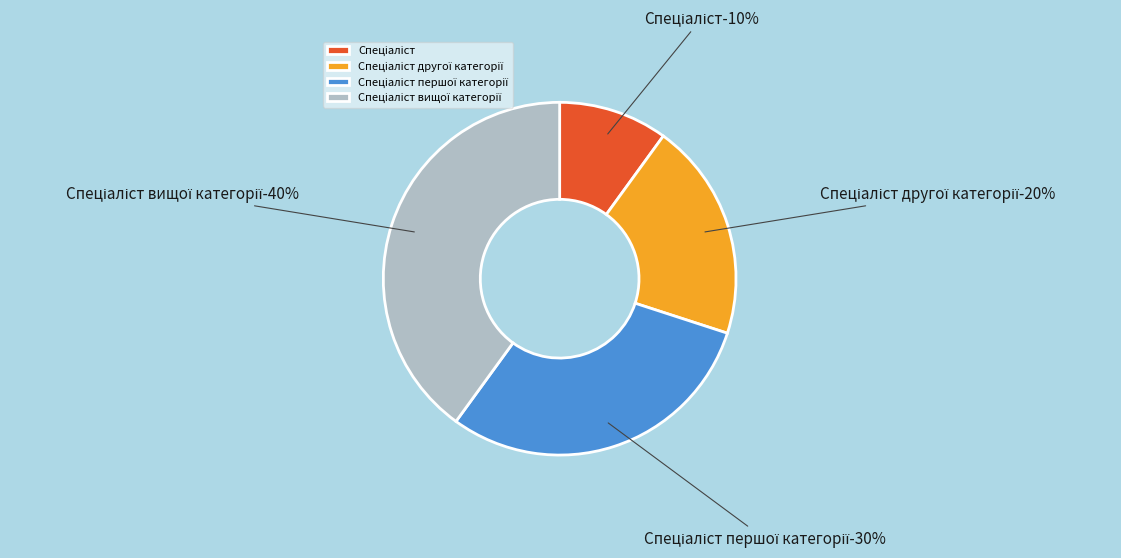

What is the smallest slice in the pie chart?

Спеціаліст